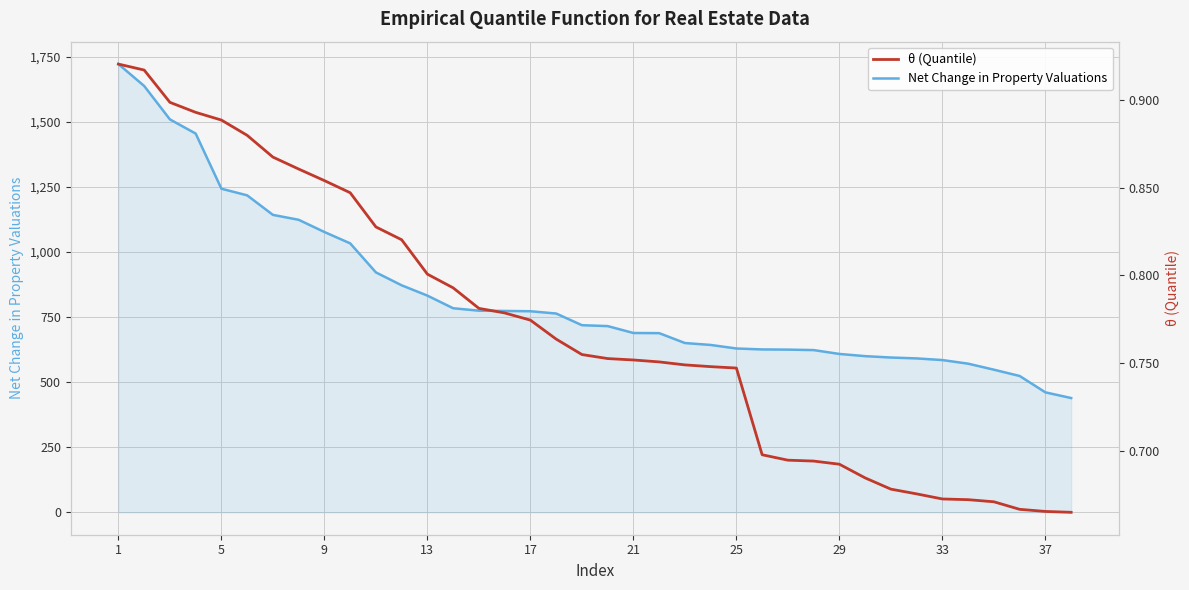

What are all the series names shown in the legend?

Net Change in Property Valuations, θ (Quantile)